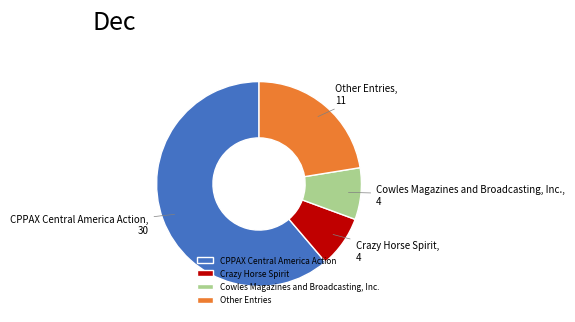

Combined, do CPPAX Central America Action and Cowles Magazines and Broadcasting, Inc. account for over 50%?

Yes